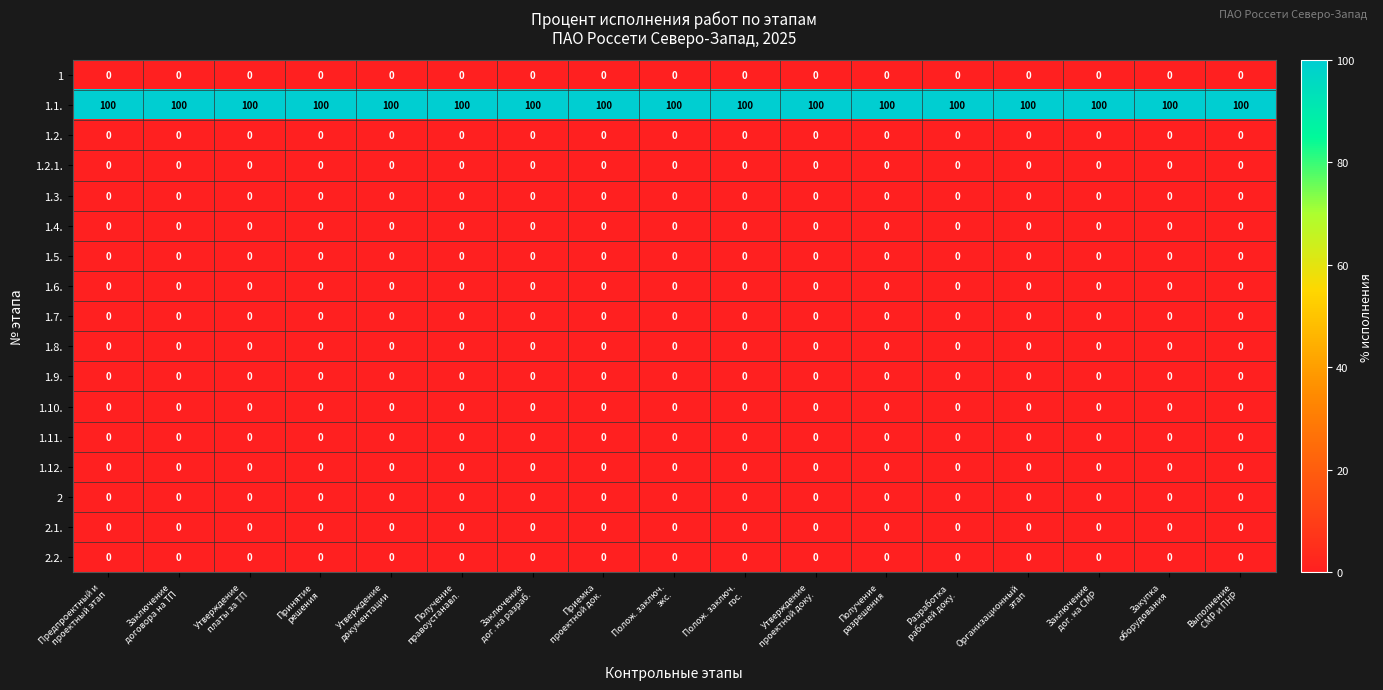

At how many categories does at least one series exceed 27?

17